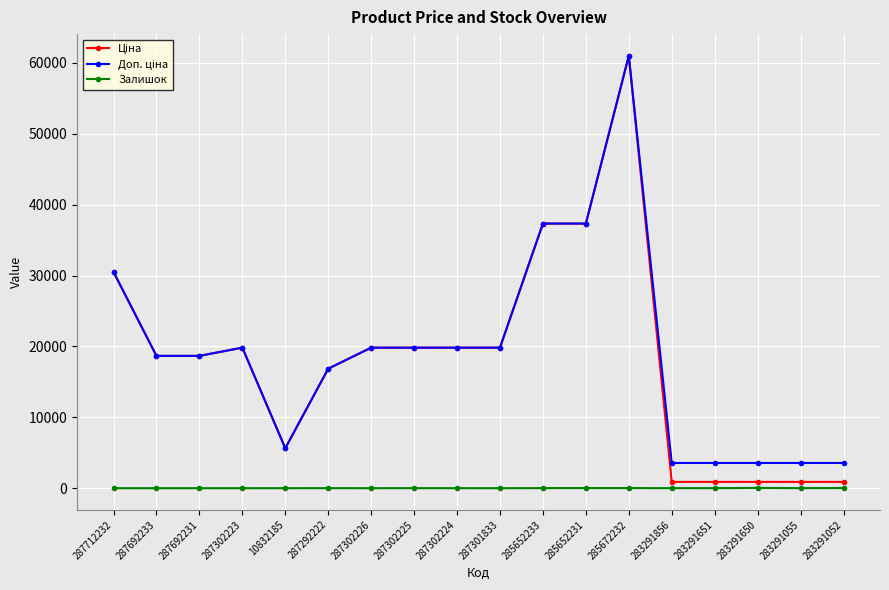

The Залишок series shows 15.0 at 285672232. True or false?

True